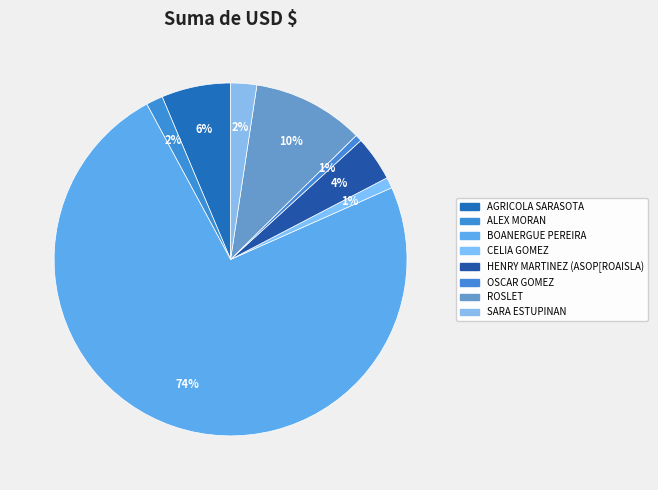

Count the number of slices in the pie.

8